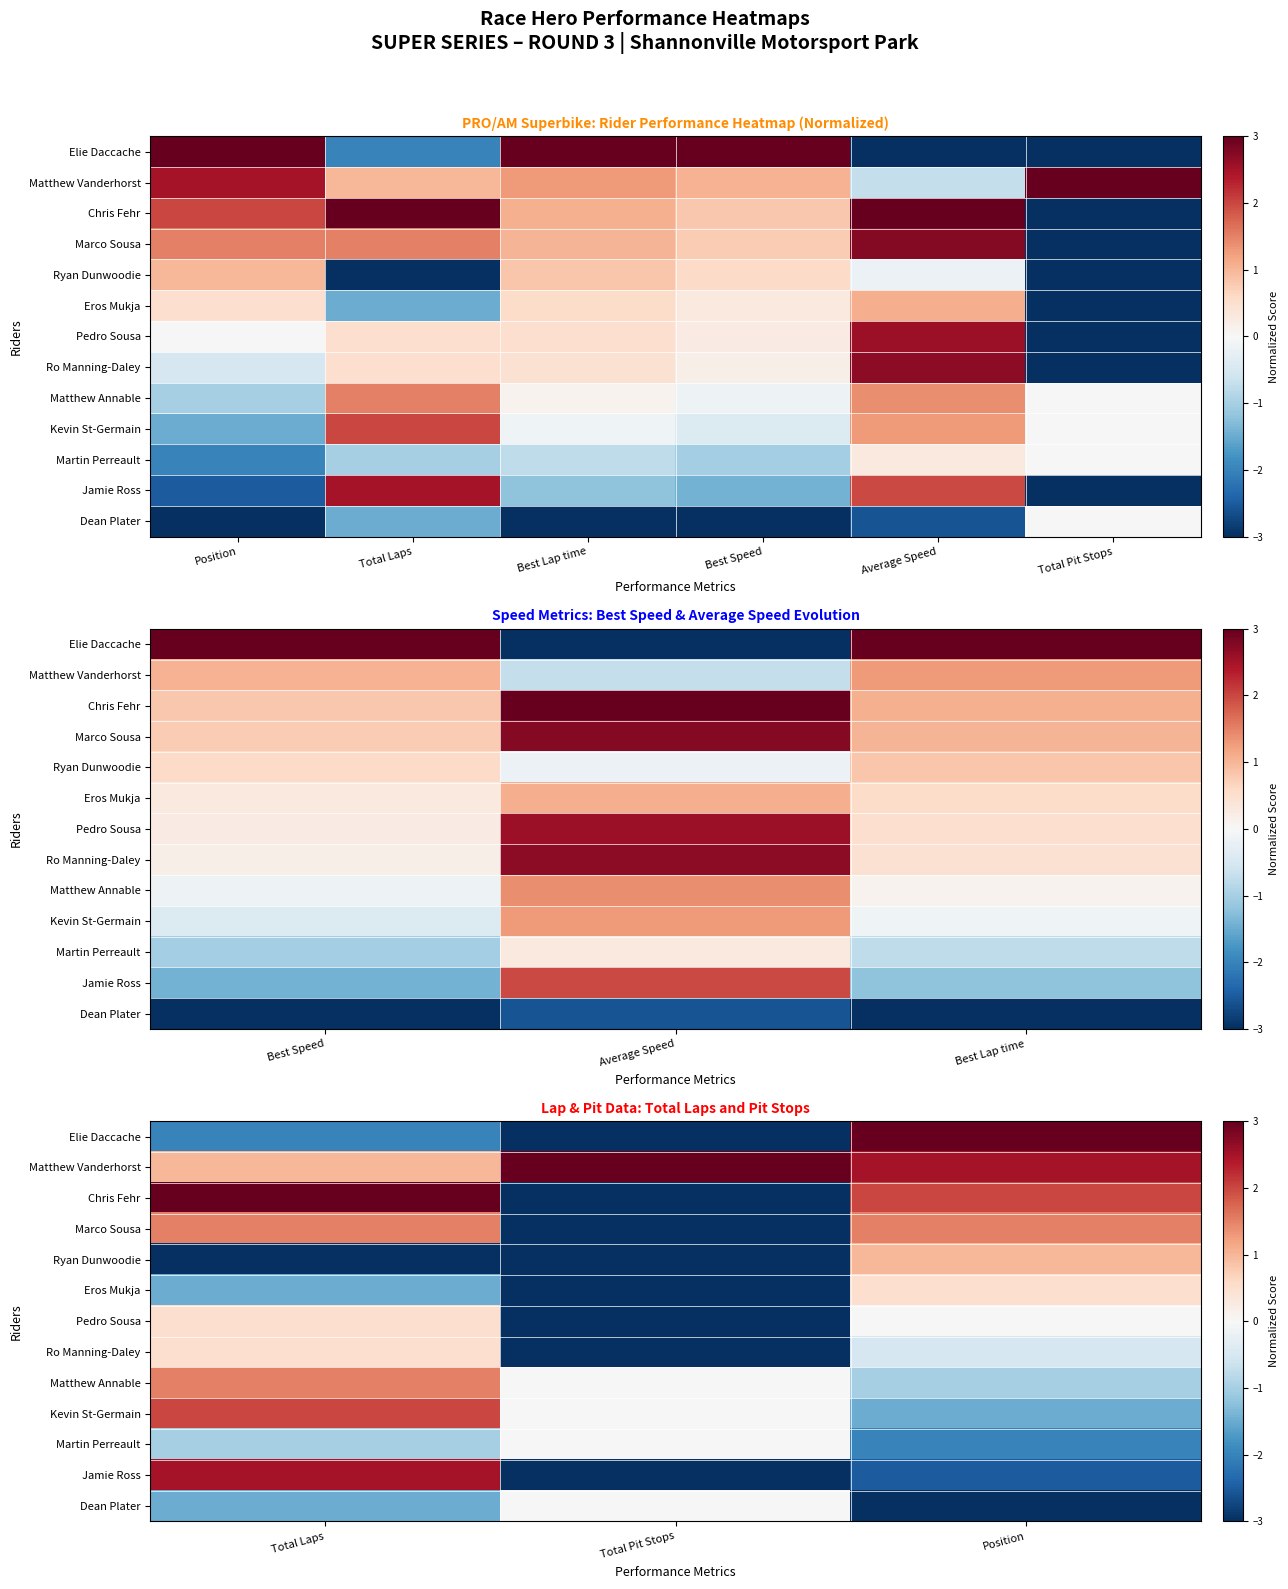

The value of Ryan Dunwoodie at Total Laps is -1.7. True or false?

False